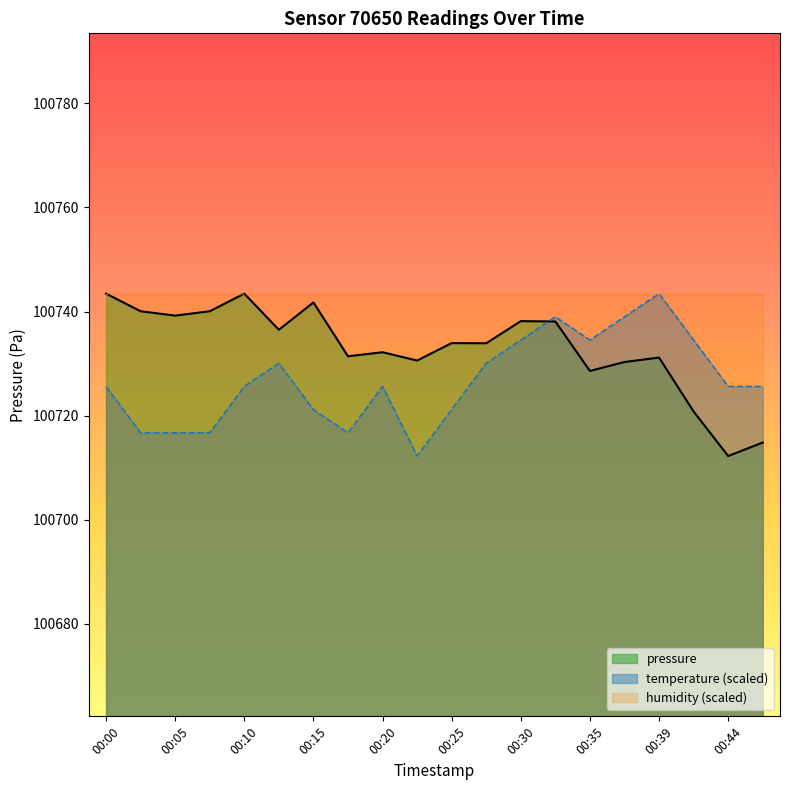

Reading left to right, extract all data points from this chart.

pressure: 100743.4	100740.1	100739.2	100740.1	100743.4	100736.5	100741.8	100731.4	100732.2	100730.6	100733.9	100733.9	100738.2	100738.1	100728.6	100730.3	100731.2	100720.8	100712.2	100714.8
temperature: 100725.6	100716.7	100716.7	100716.7	100725.6	100730.1	100721.2	100716.7	100725.6	100712.2	100721.2	100730.1	100734.5	100739.0	100734.5	100739.0	100743.4	100734.5	100725.6	100725.6